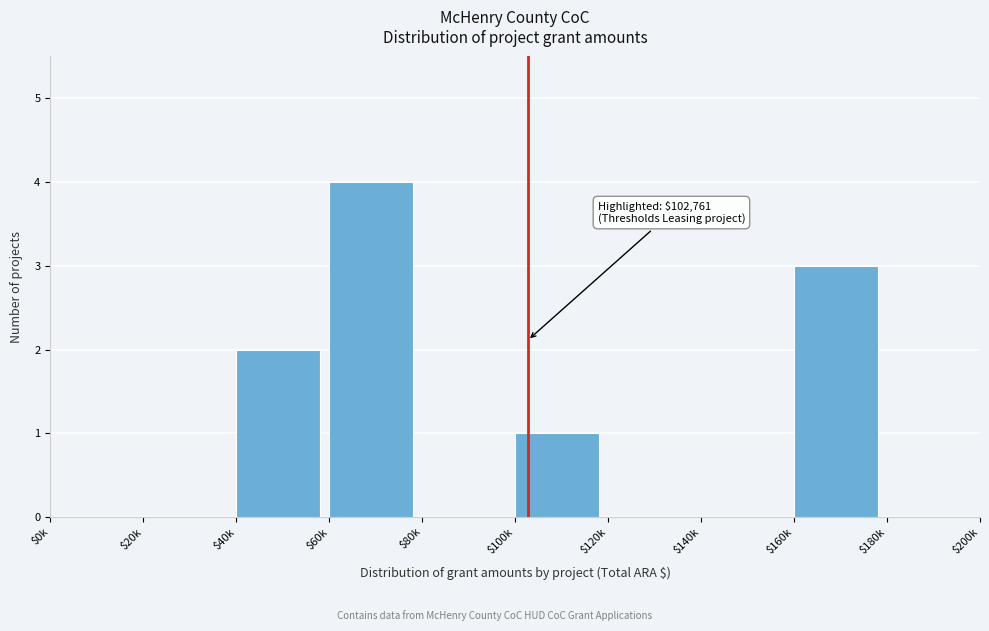

Is it true that the value at $120k is 0?

True